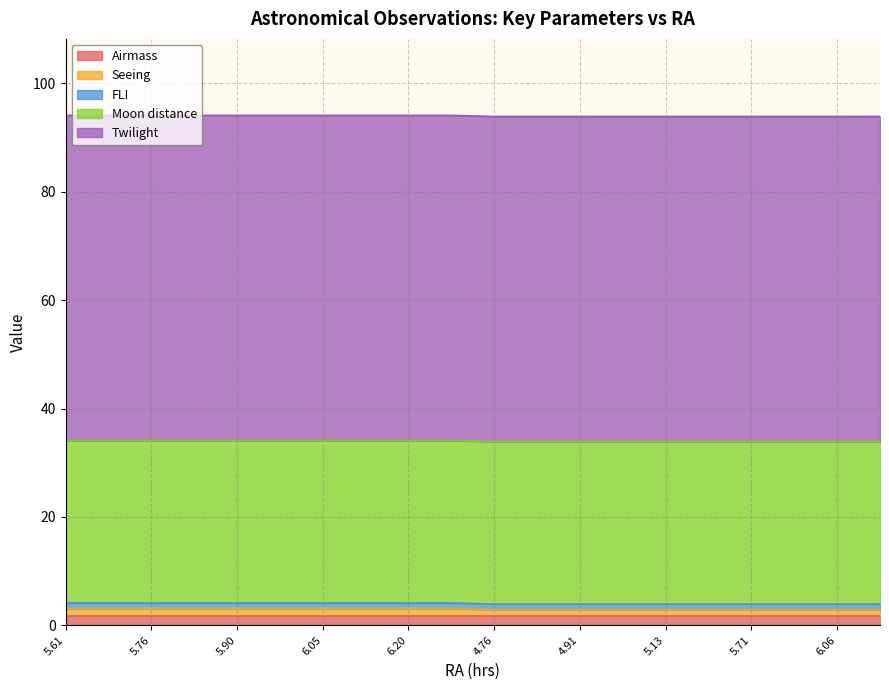

What is the difference between the second highest and minimum values in the Seeing series?

0.2